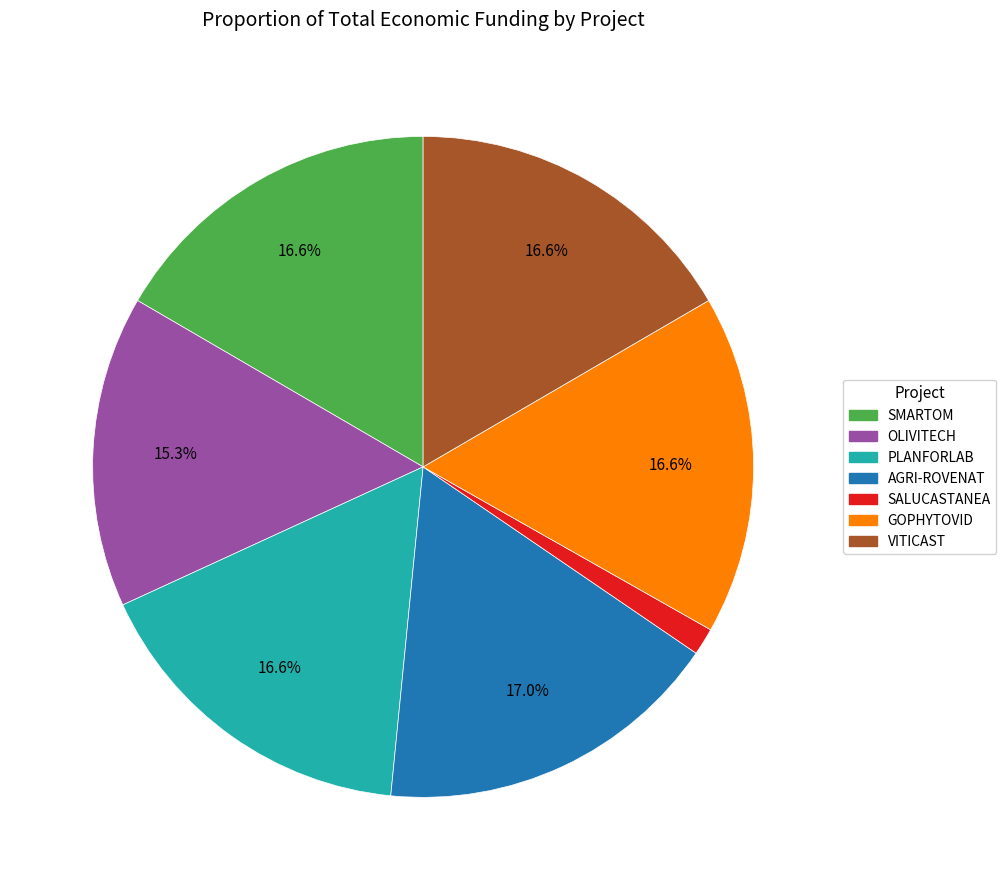

Is there a majority slice in this chart?

No